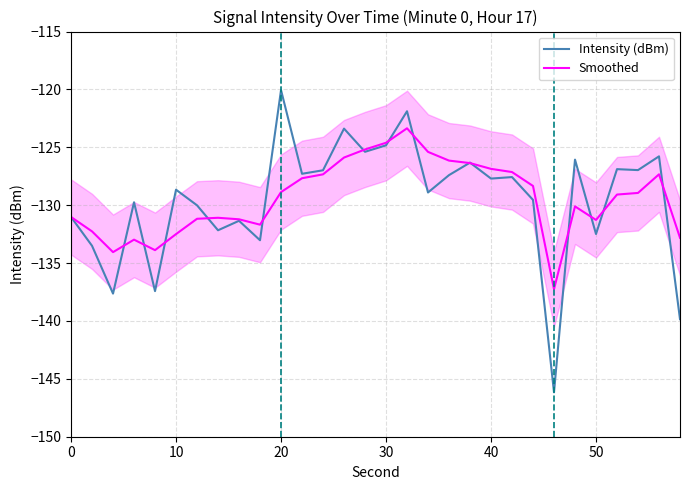

Which series has the largest range (max minus min)?

Intensity (dBm)